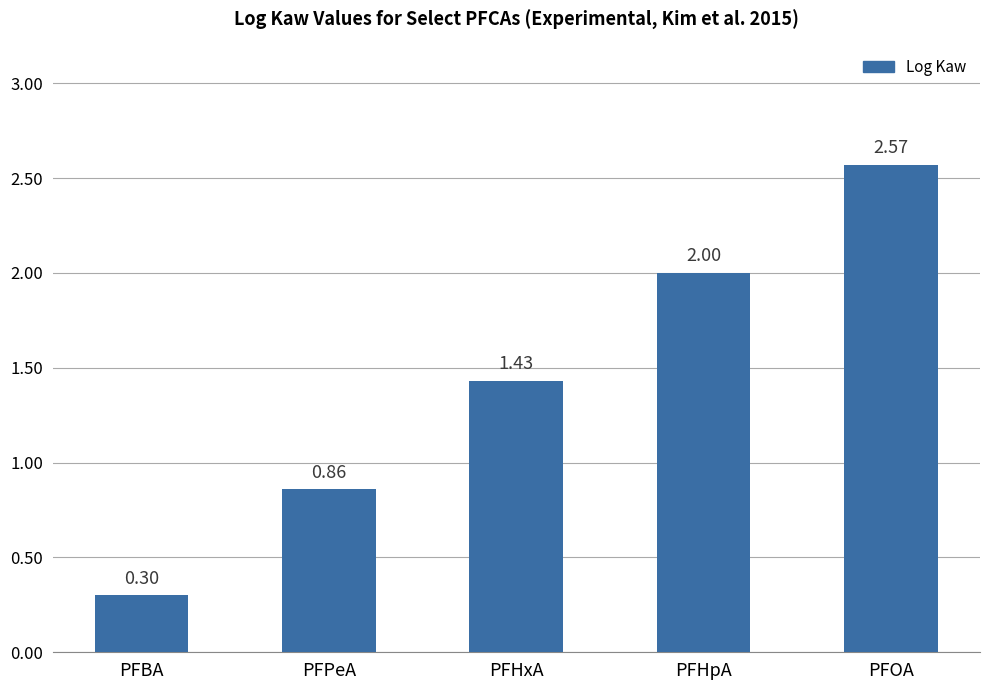

What is the label of the 3rd bar from the right?

PFHxA